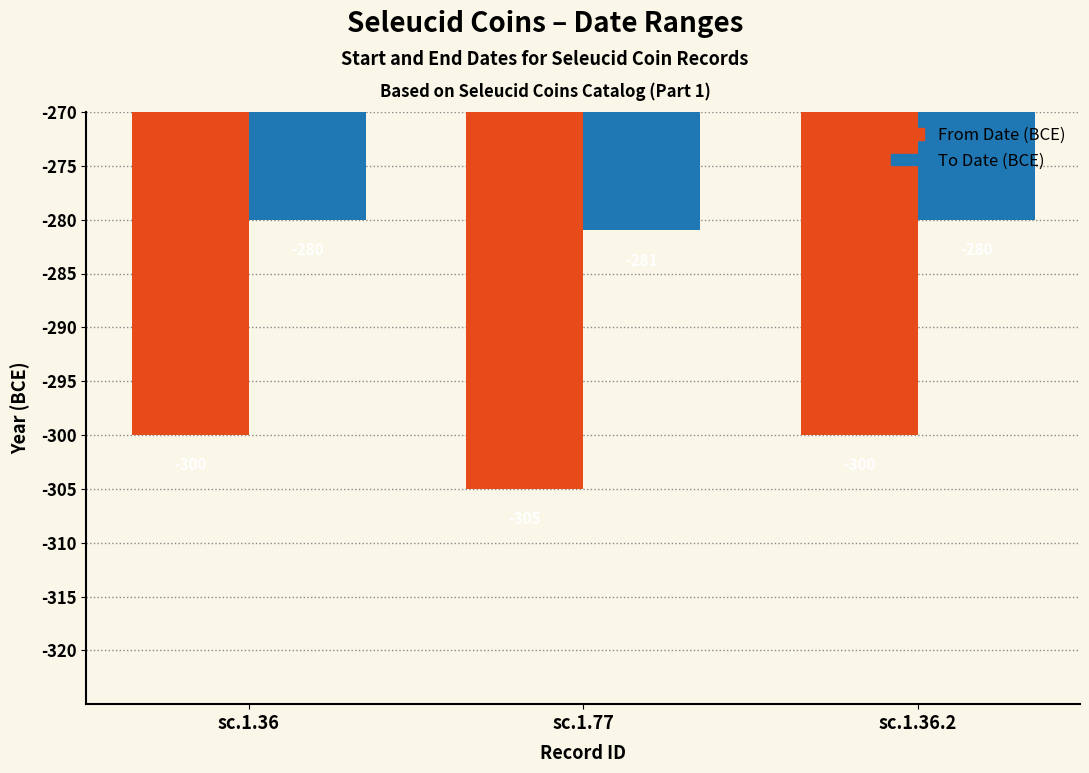

What position from the left is sc.1.77?

2